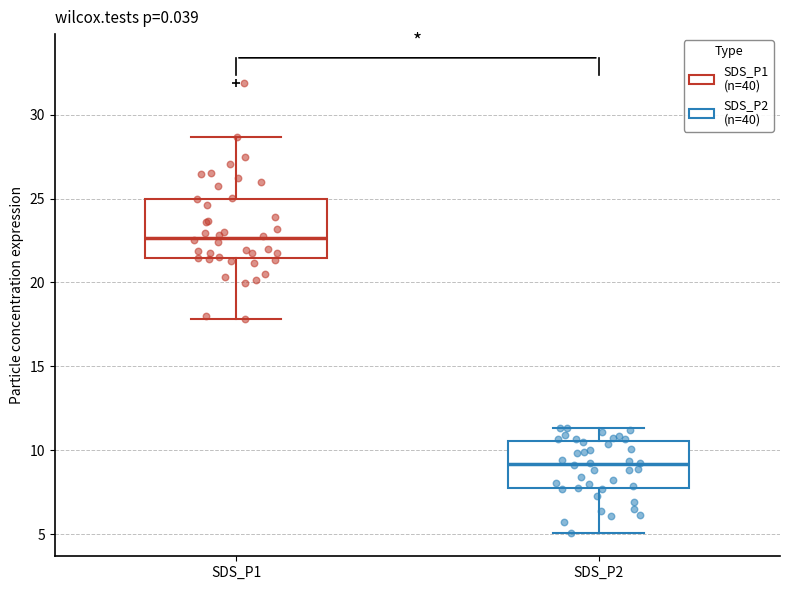

Where does the median line of the box for SDS_P2 sit on the y-axis? The values are not printed on the chart, so give them approximately, as read against the axis.

9.0